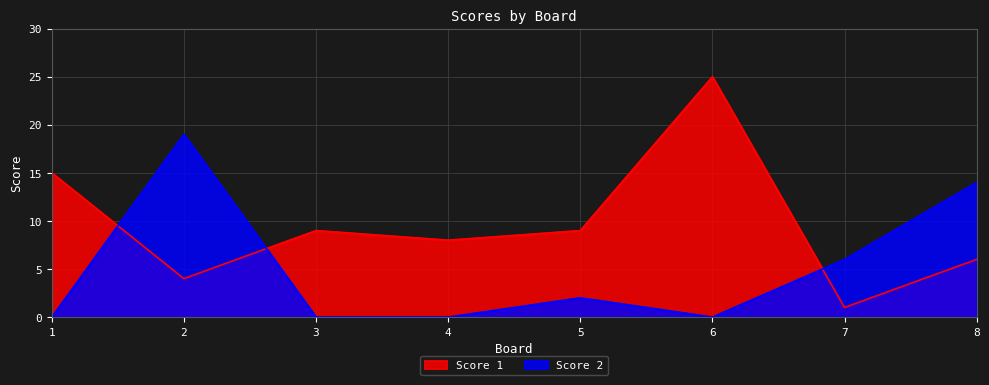

What is the difference between the maximum and minimum values in the Score 2 series?

19